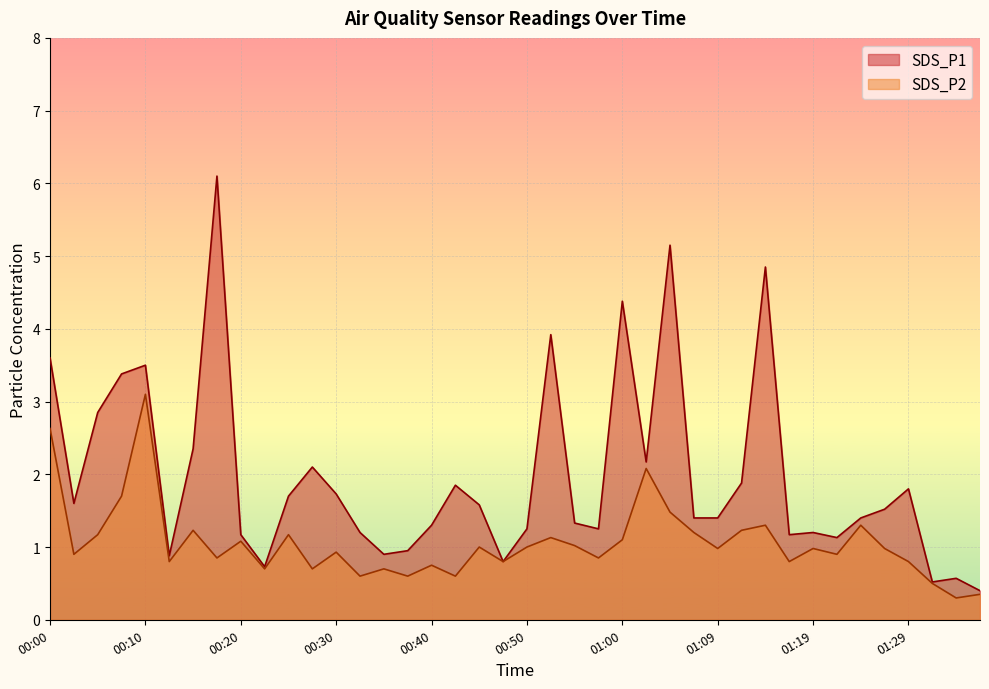

At which category does SDS_P2 reach its first local valley?

00:02